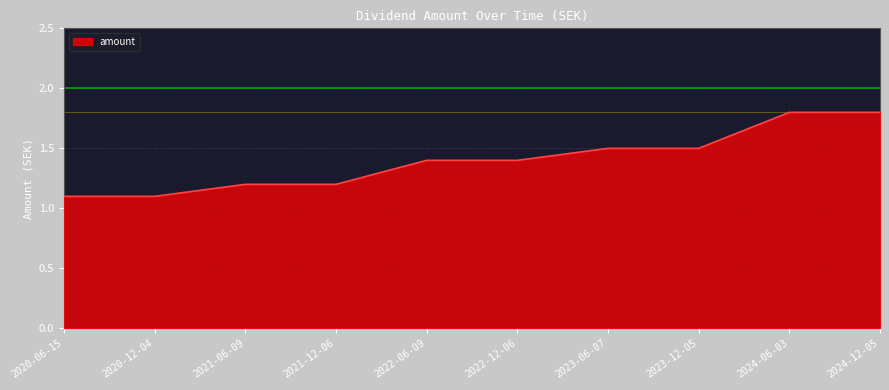

Is it true that the value at 2021-12-06 is 1.2?

True